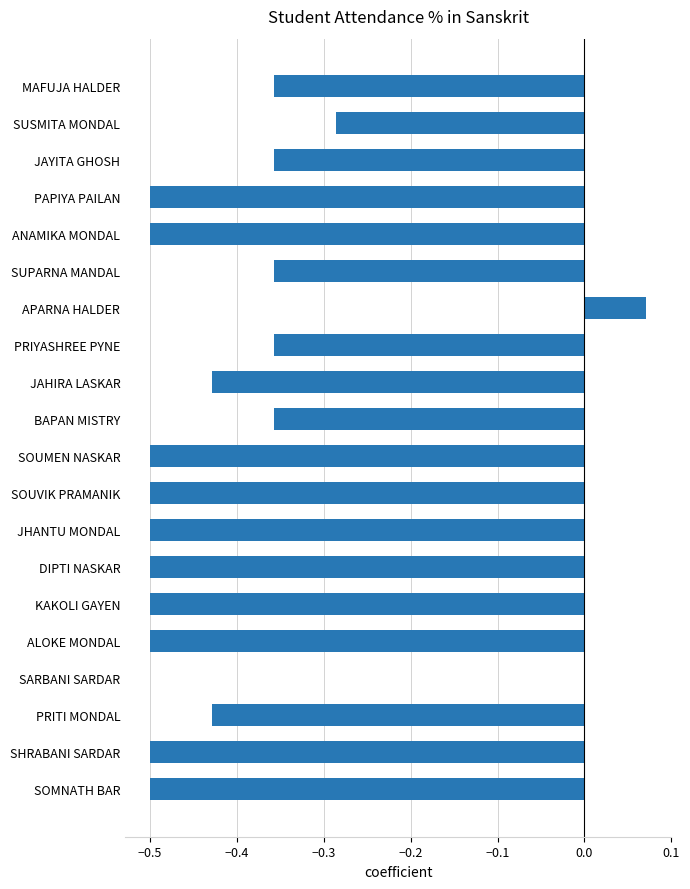

Which has a higher value, JAYITA GHOSH or ALOKE MONDAL?

JAYITA GHOSH